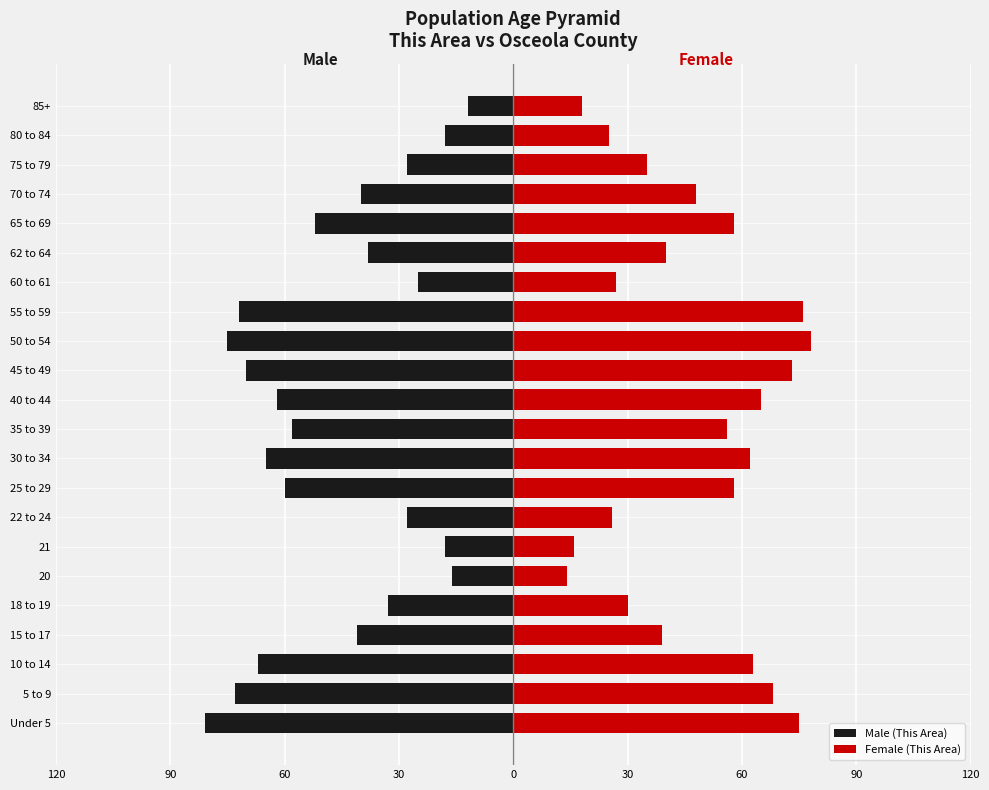

The Male (This Area) series shows -116 at 5 to 9. True or false?

False